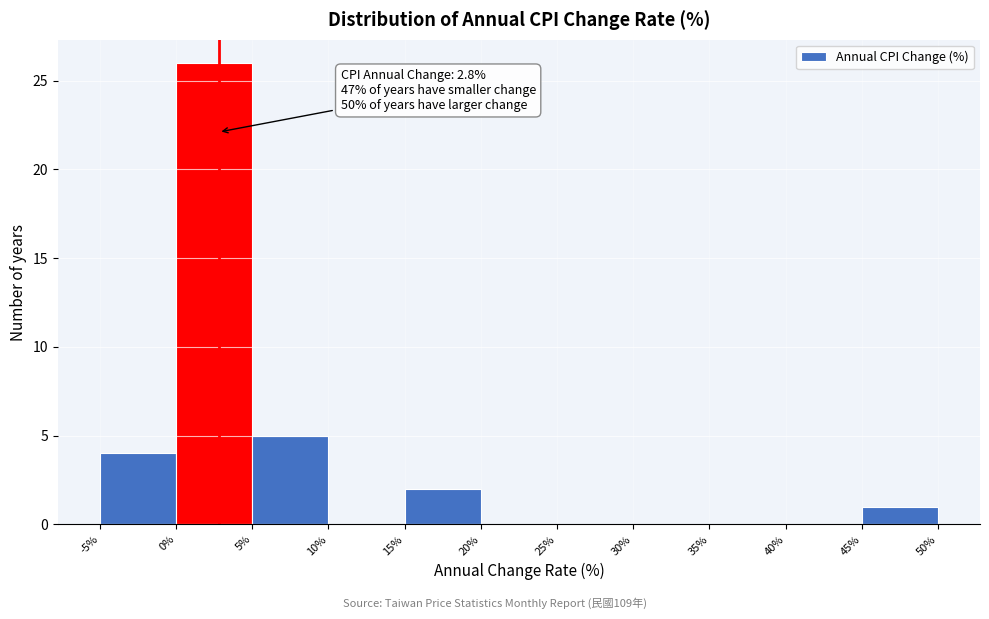

Which range on the x-axis has the tallest bar?

0% to 5%